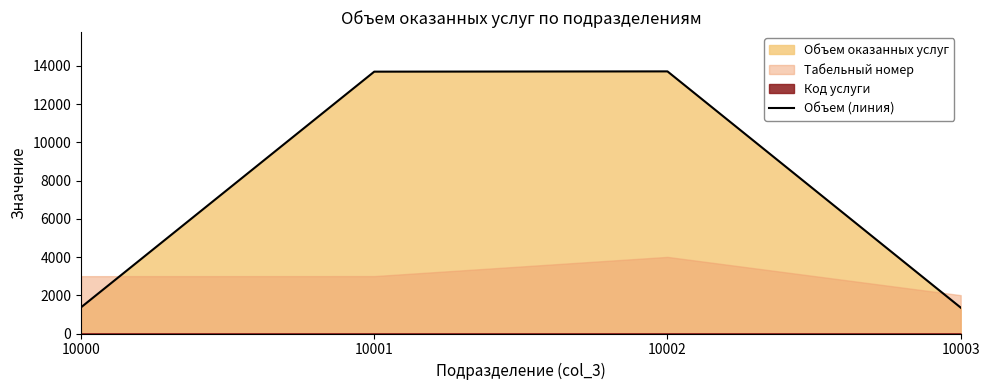

True or false: there are more than 1 points higher than both neighbors.

False